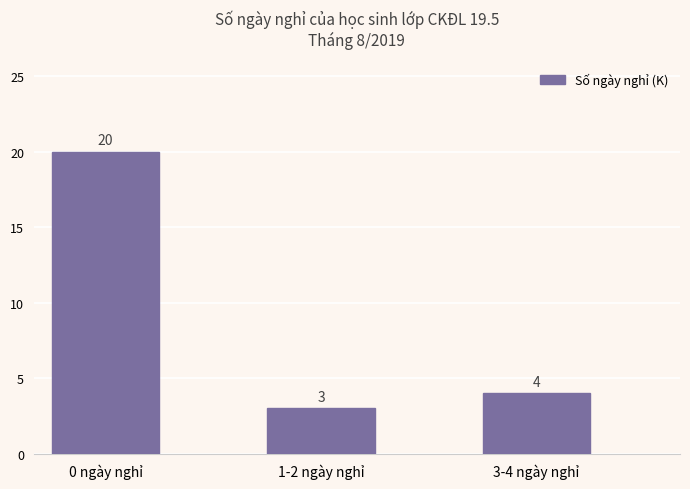

Rank the categories by value from lowest to highest.

1-2 ngày nghỉ, 3-4 ngày nghỉ, 0 ngày nghỉ